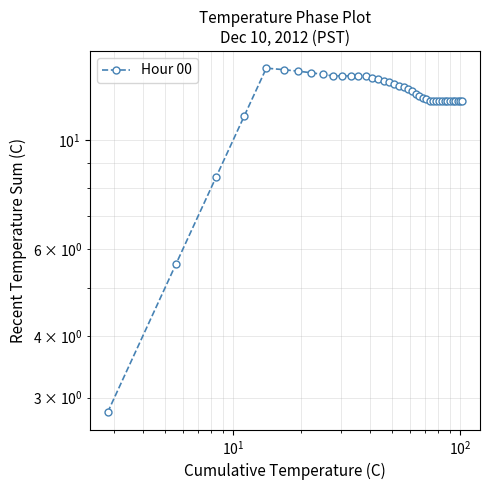

Reading left to right, extract all data points from this chart.

2.8	5.6	8.4	11.2	14.0	13.9	13.8	13.7	13.6	13.5	13.5	13.5	13.5	13.5	13.4	13.3	13.2	13.1	13.0	12.9	12.8	12.7	12.6	12.4	12.3	12.2	12.1	12.0	12.0	12.0	12.0	12.0	12.0	12.0	12.0	12.0	12.0	12.0	12.0	12.0